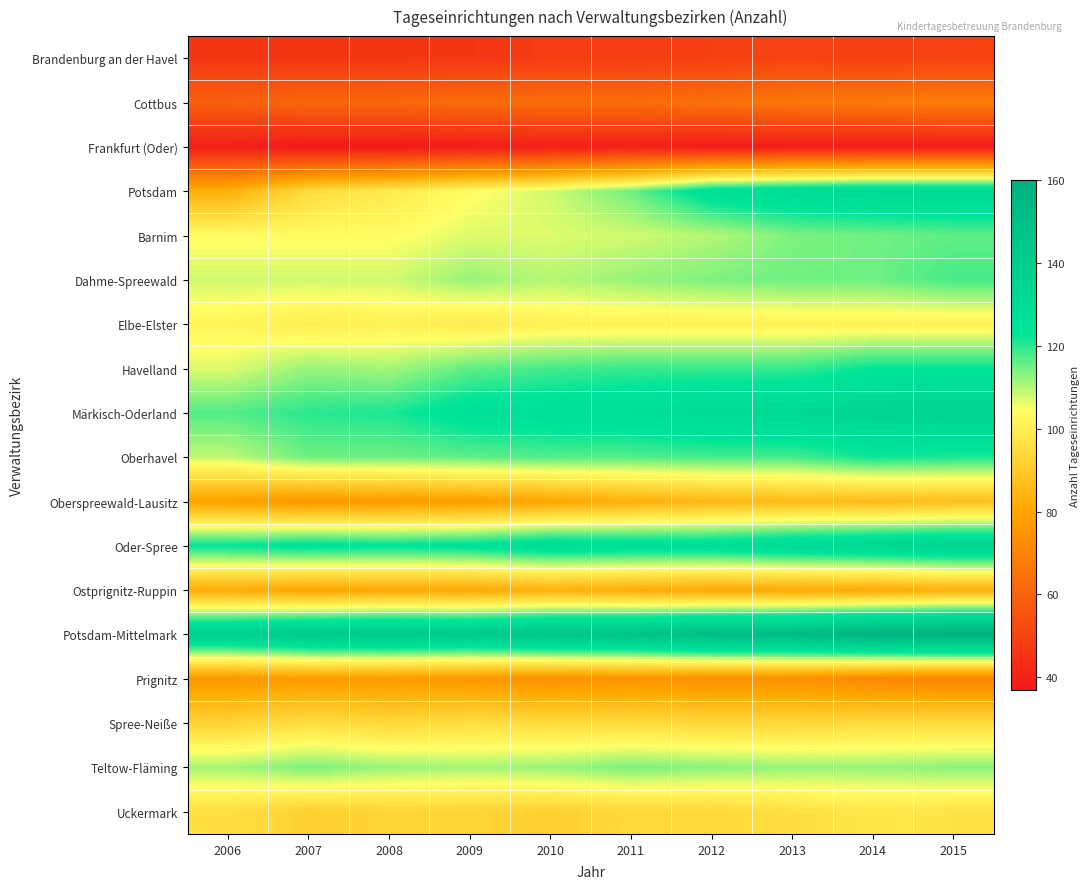

Reading right to left, what are all the values shown in this chart?

Brandenburg an der Havel: 2015=50	2014=49	2013=50	2012=49	2011=48	2010=48	2009=46	2008=46	2007=46	2006=46
Cottbus: 2015=68	2014=67	2013=66	2012=64	2011=63	2010=63	2009=63	2008=61	2007=61	2006=59
Frankfurt (Oder): 2015=38	2014=38	2013=38	2012=38	2011=39	2010=39	2009=38	2008=37	2007=37	2006=39
Potsdam: 2015=132	2014=132	2013=130	2012=127	2011=115	2010=108	2009=104	2008=99	2007=95	2006=83
Barnim: 2015=116	2014=115	2013=114	2012=110	2011=108	2010=107	2009=107	2008=104	2007=104	2006=104
Dahme-Spreewald: 2015=118	2014=115	2013=115	2012=114	2011=112	2010=110	2009=112	2008=108	2007=108	2006=108
Elbe-Elster: 2015=101	2014=101	2013=101	2012=101	2011=101	2010=101	2009=99	2008=101	2007=100	2006=102
Havelland: 2015=123	2014=123	2013=119	2012=119	2011=119	2010=118	2009=116	2008=111	2007=112	2006=107
Märkisch-Oderland: 2015=135	2014=134	2013=132	2012=131	2011=128	2010=127	2009=126	2008=121	2007=120	2006=117
Oberhavel: 2015=121	2014=122	2013=118	2012=118	2011=117	2010=117	2009=116	2008=115	2007=115	2006=109
Oberspreewald-Lausitz: 2015=87	2014=86	2013=86	2012=85	2011=83	2010=80	2009=78	2008=77	2007=76	2006=79
Oder-Spree: 2015=135	2014=133	2013=131	2012=128	2011=128	2010=129	2009=125	2008=124	2007=125	2006=123
Ostprignitz-Ruppin: 2015=83	2014=81	2013=81	2012=81	2011=82	2010=83	2009=81	2008=81	2007=80	2006=82
Potsdam-Mittelmark: 2015=160	2014=158	2013=153	2012=152	2011=147	2010=146	2009=142	2008=143	2007=142	2006=138
Prignitz: 2015=70	2014=71	2013=74	2012=74	2011=75	2010=74	2009=76	2008=77	2007=77	2006=76
Spree-Neiße: 2015=95	2014=95	2013=94	2012=94	2011=95	2010=95	2009=96	2008=94	2007=96	2006=93
Teltow-Fläming: 2015=113	2014=112	2013=112	2012=113	2011=114	2010=112	2009=111	2008=112	2007=114	2006=111
Uckermark: 2015=97	2014=98	2013=96	2012=94	2011=94	2010=92	2009=93	2008=93	2007=92	2006=96